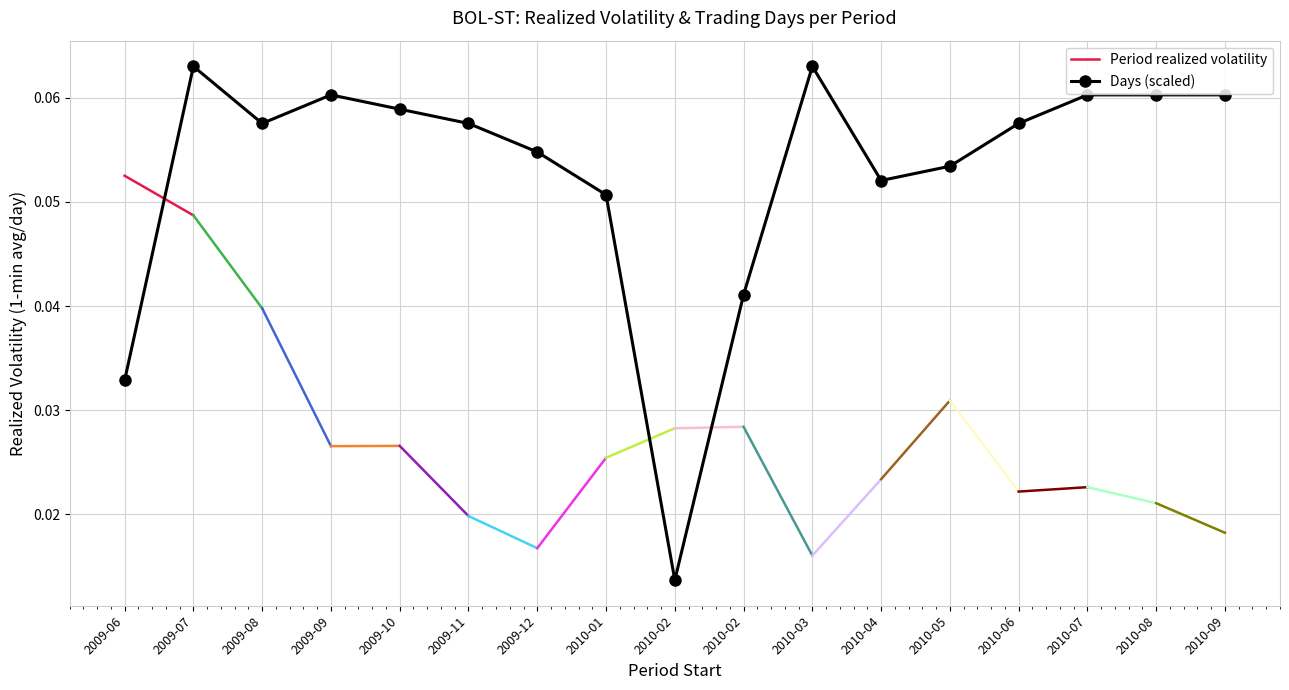

What is the sum of all values?

0.9